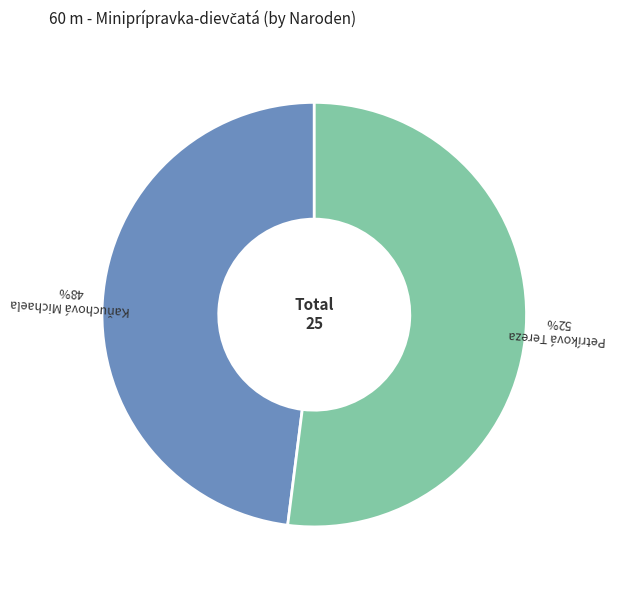

Is it true that Kaňuchová Michaela is 54% of the pie?

False